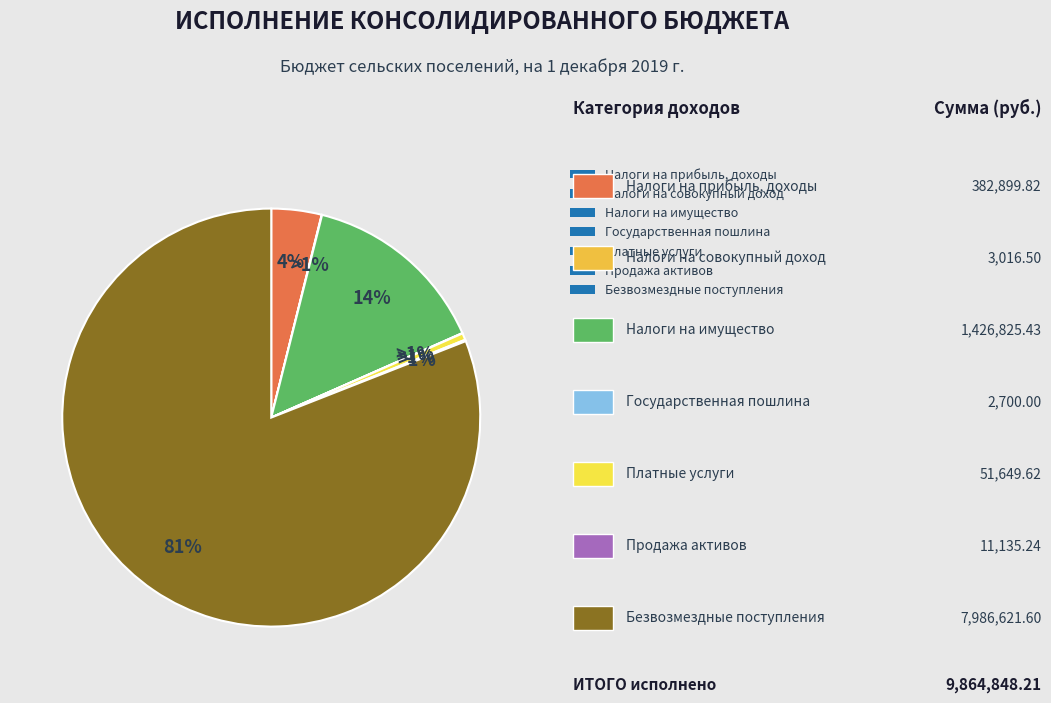

Which category has the biggest portion of the pie?

БЕЗВОЗМЕЗДНЫЕ ПОСТУПЛЕНИЯ